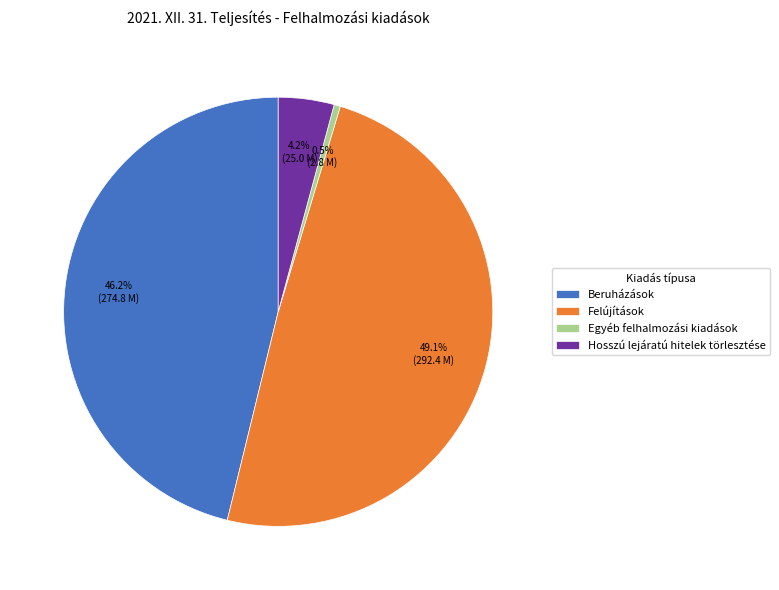

To the nearest percent, what is the average slice percentage?

25%